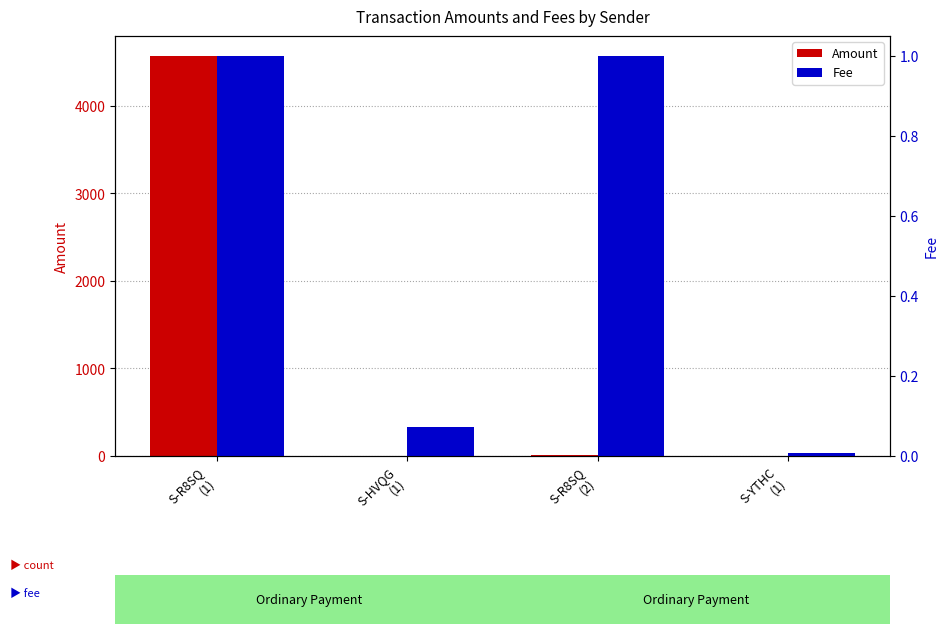

List the series in order of their overall mean, lowest first.

Fee, Amount